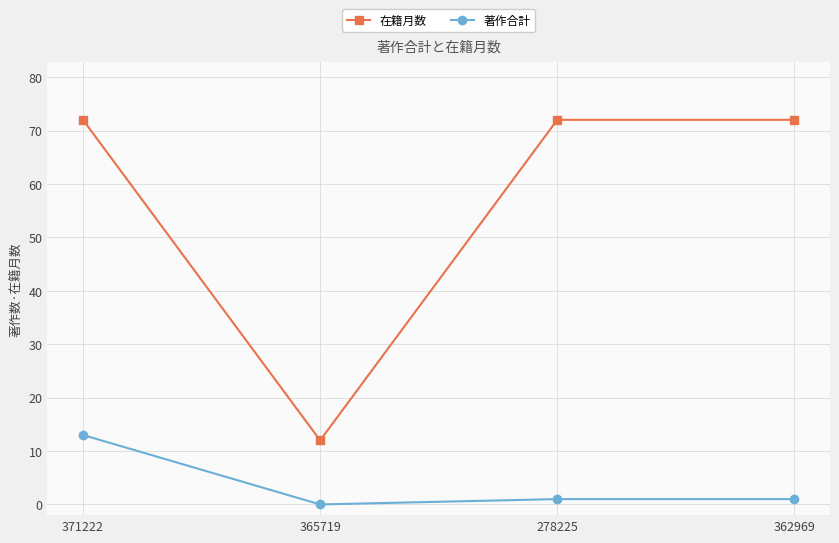

What is the label of the 1st point from the right?

362969